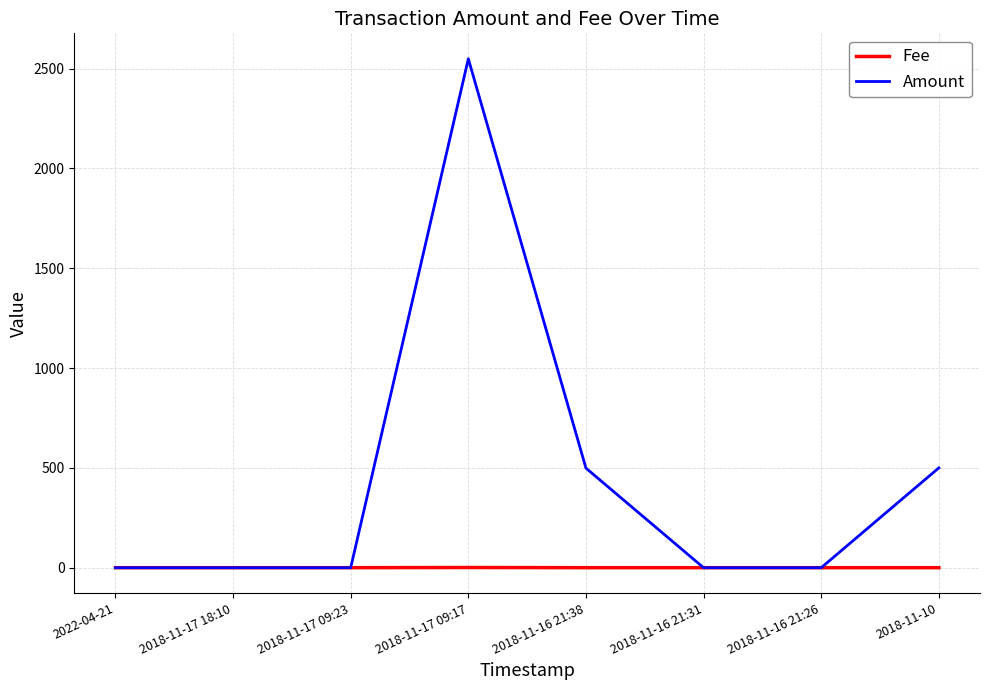

Rank the series by their average value, from lowest to highest.

Fee, Amount